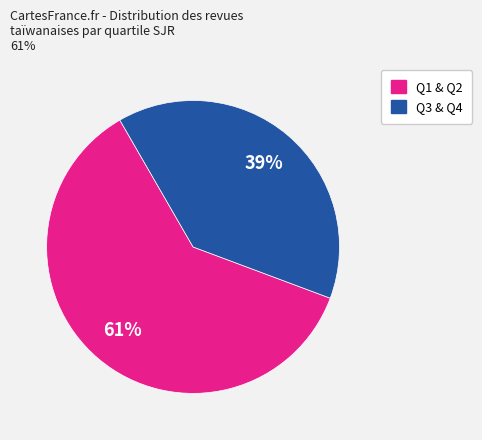

To the nearest percent, what is the difference between the largest and smallest slice percentages?

22%